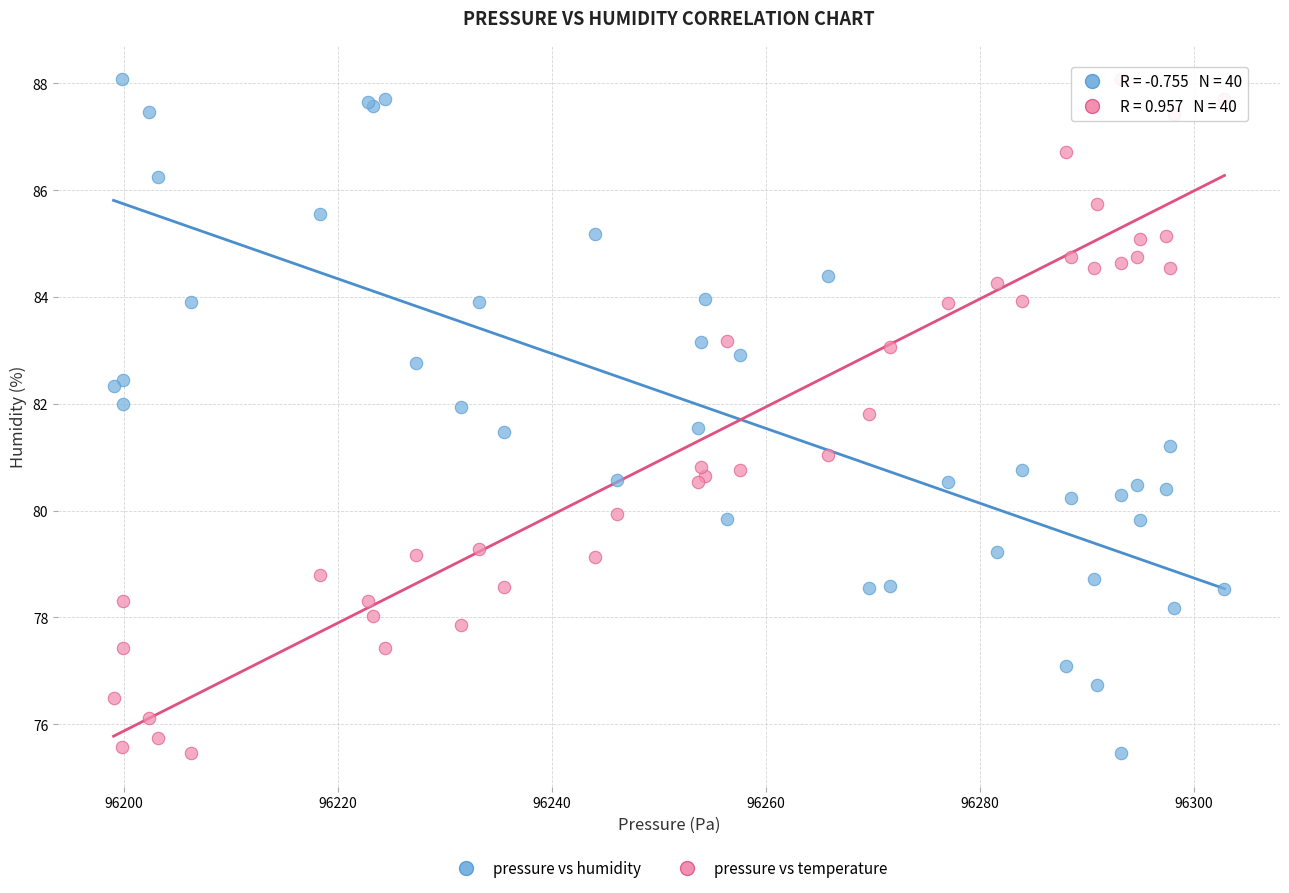

What is the X range (max minus min) for the scatter plot?

103.9